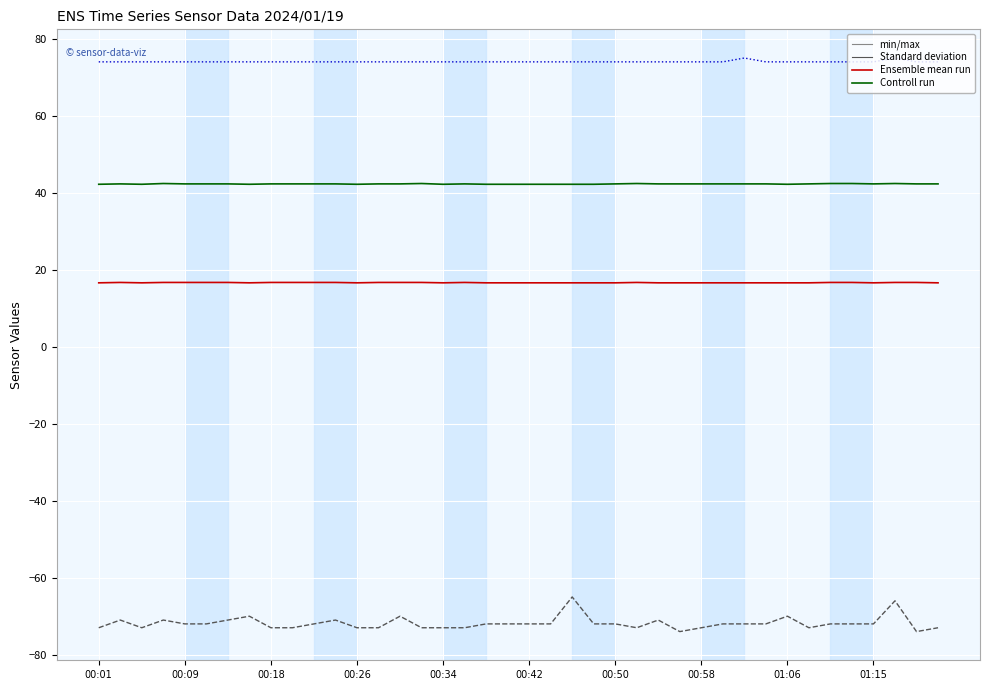

What is the minimum value shown in the chart?

-74.0